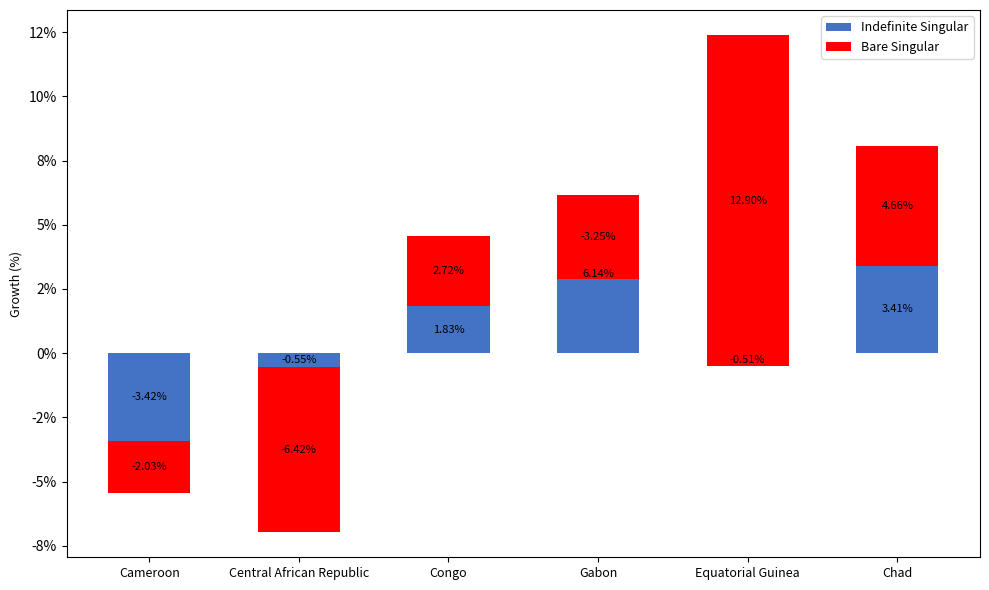

Which has a higher value, Congo or Chad?

Chad